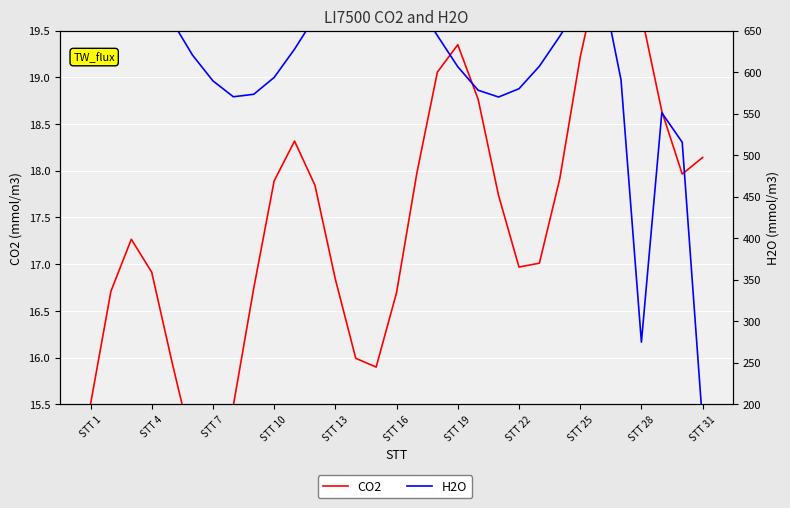

How many data points does each series have?

31